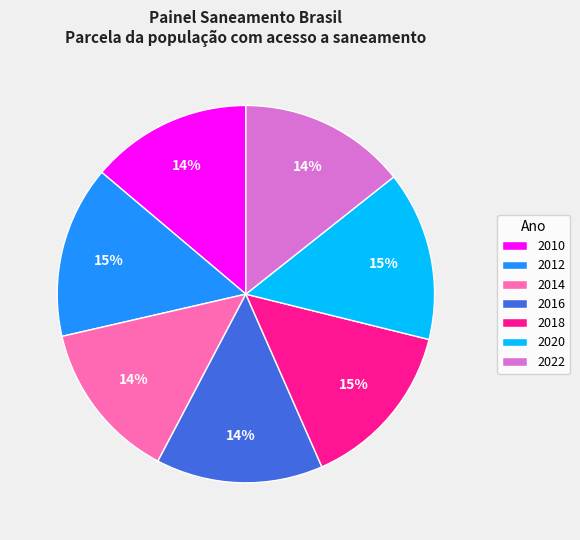

Is there any slice that represents more than half of the pie?

No